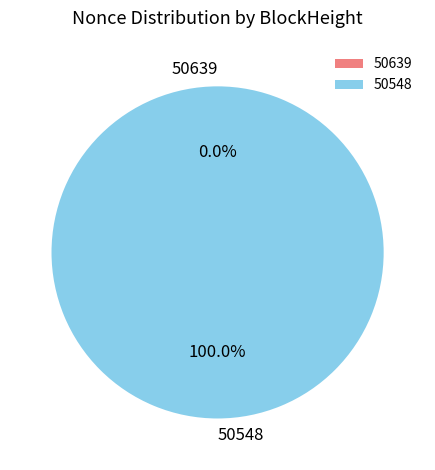

What is the smallest slice in the pie chart?

50639